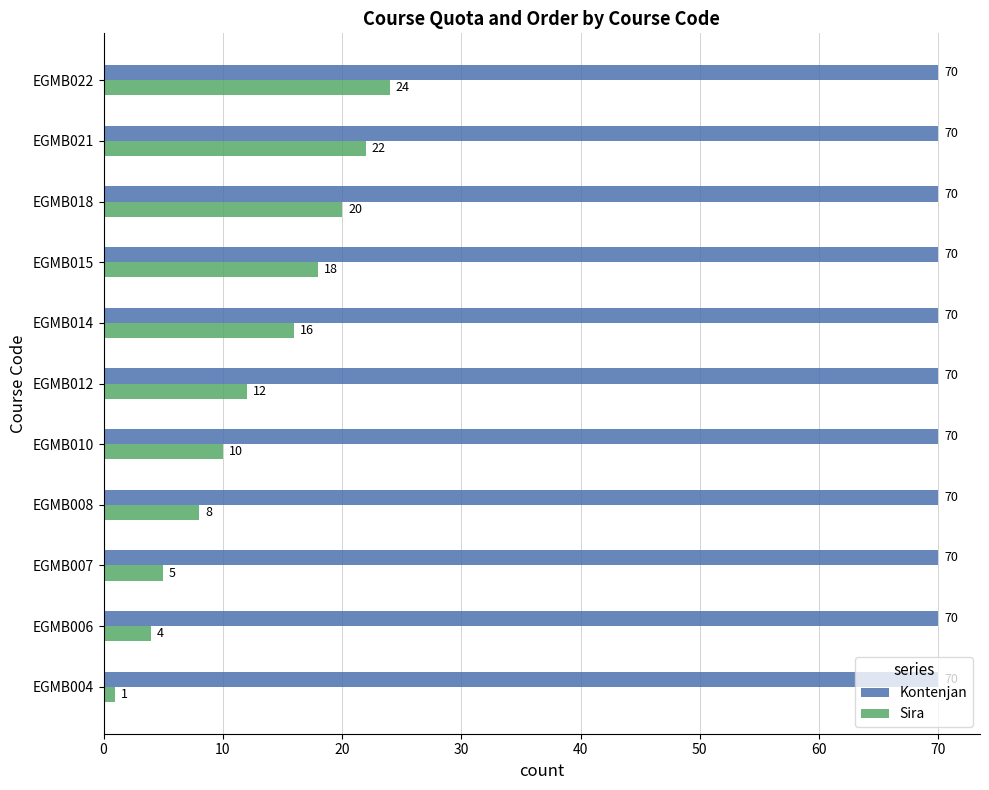

What is the minimum value for Kontenjan?

70